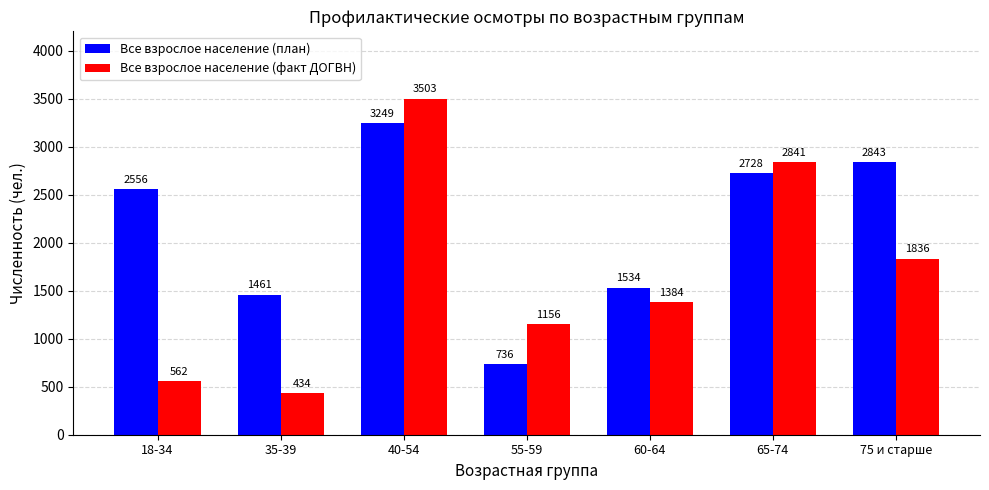

At how many categories does at least one series exceed 2830?

3